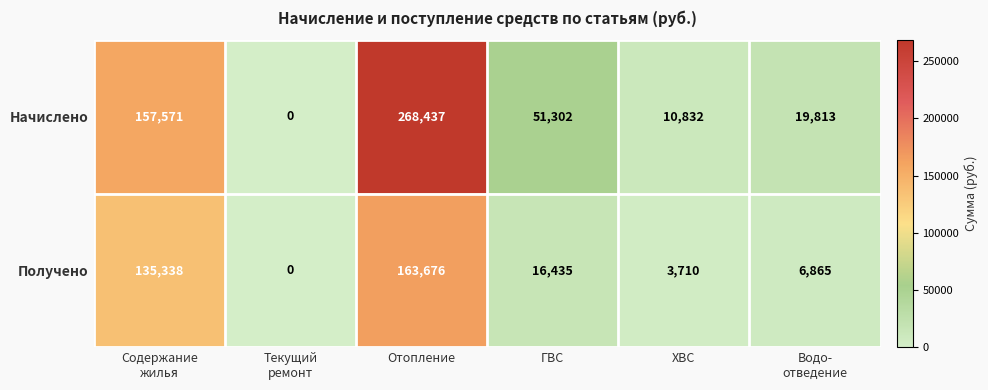

At which category is the sum across all series the highest?

Отопление